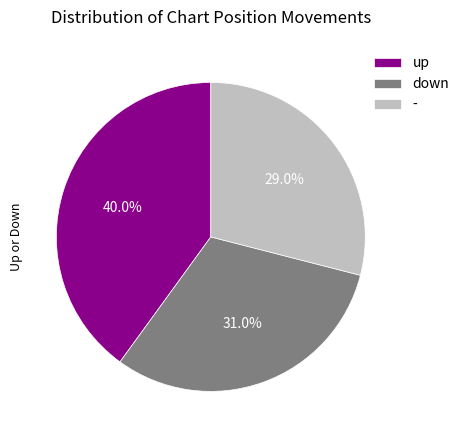

To the nearest percent, what portion does - represent?

29%